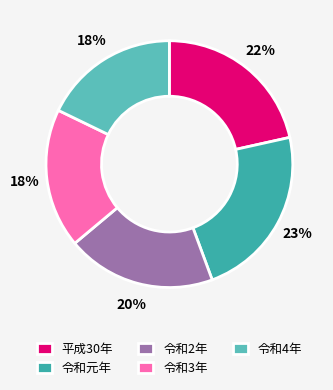

Which has a higher value, 令和元年 or 令和4年?

令和元年